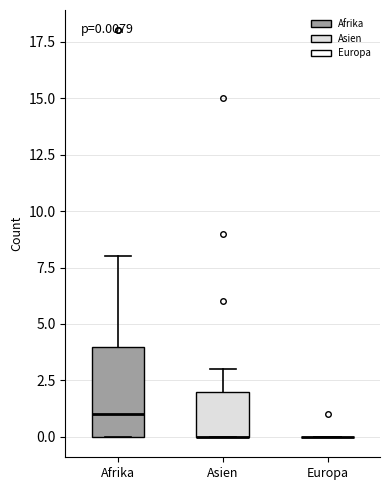

Which box is the tallest, from its lower edge to its upper edge?

Afrika